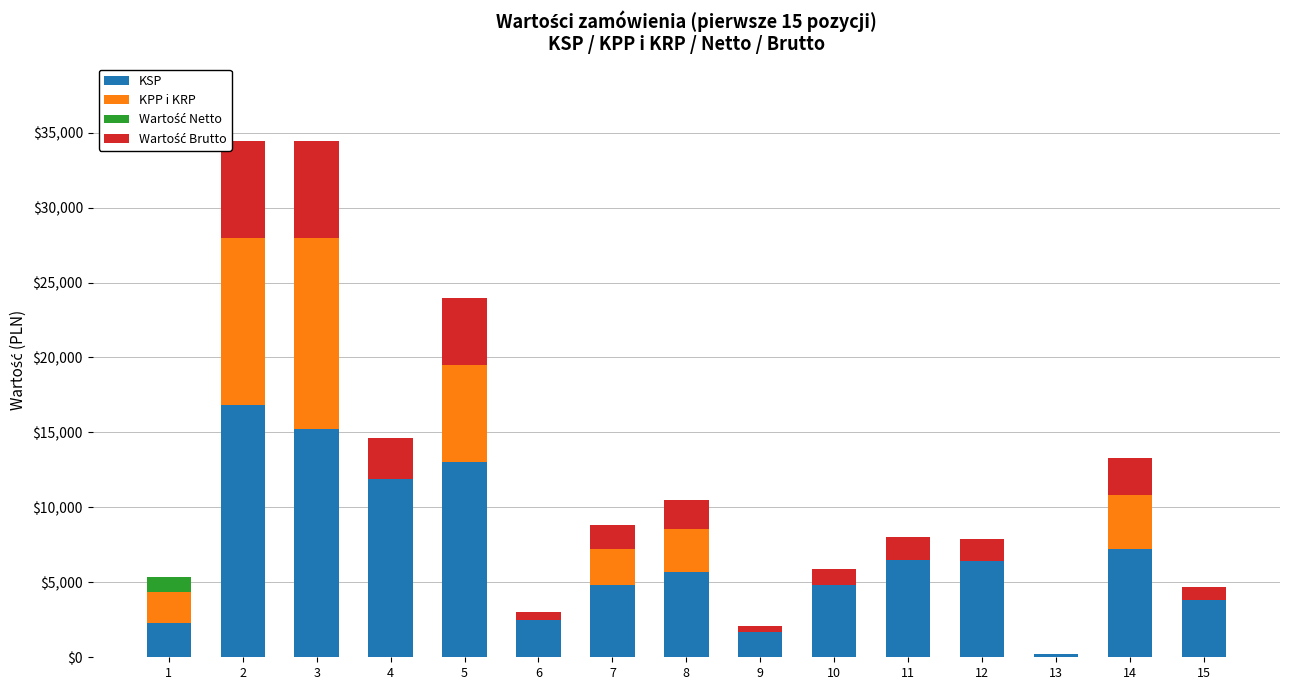

True or false: Wartość Netto has a value of 1000 at 1.

True